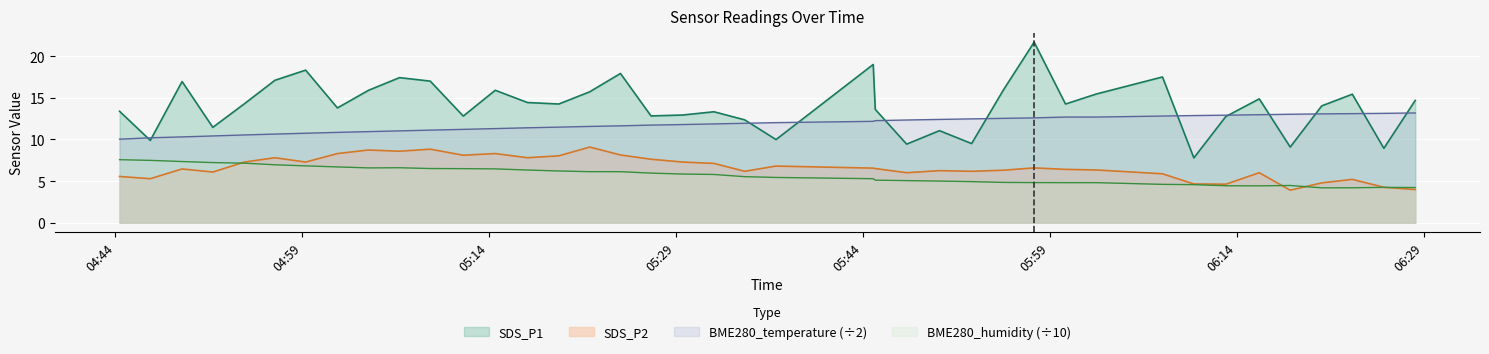

At which category does SDS_P2 reach its first local peak?

2022/06/09 04:49:22